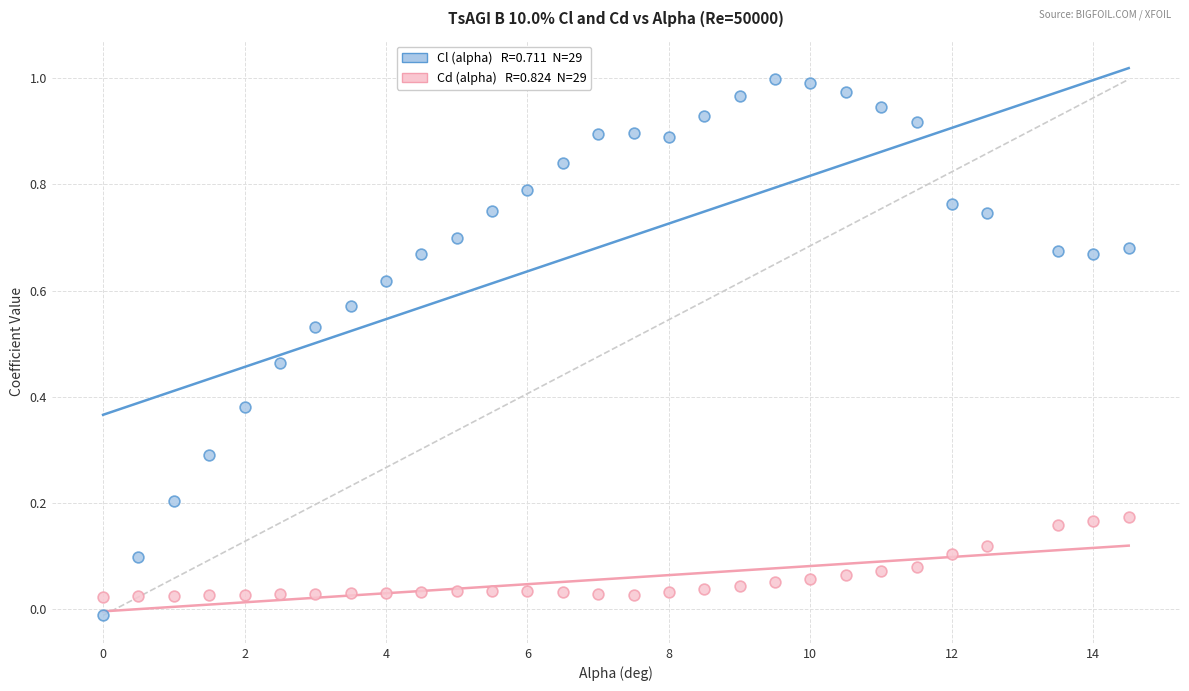

How many points are shown in the scatter plot?

58